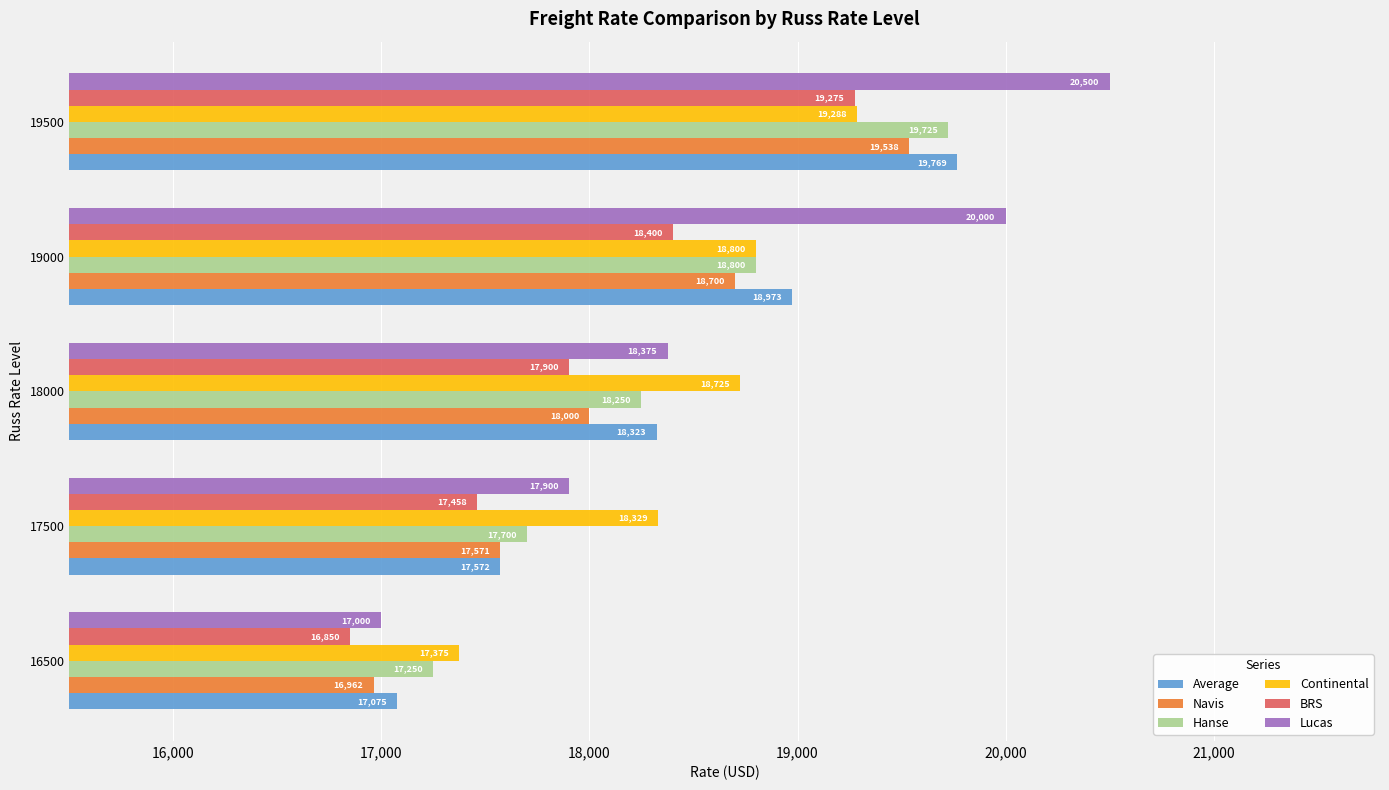

Which series has the largest range (max minus min)?

Lucas